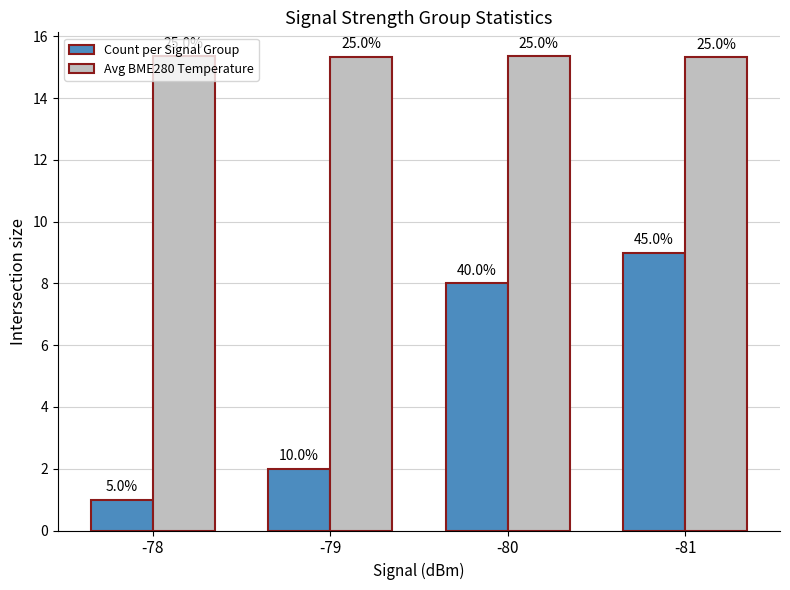

Which series has the widest spread of values?

Count per Signal Group